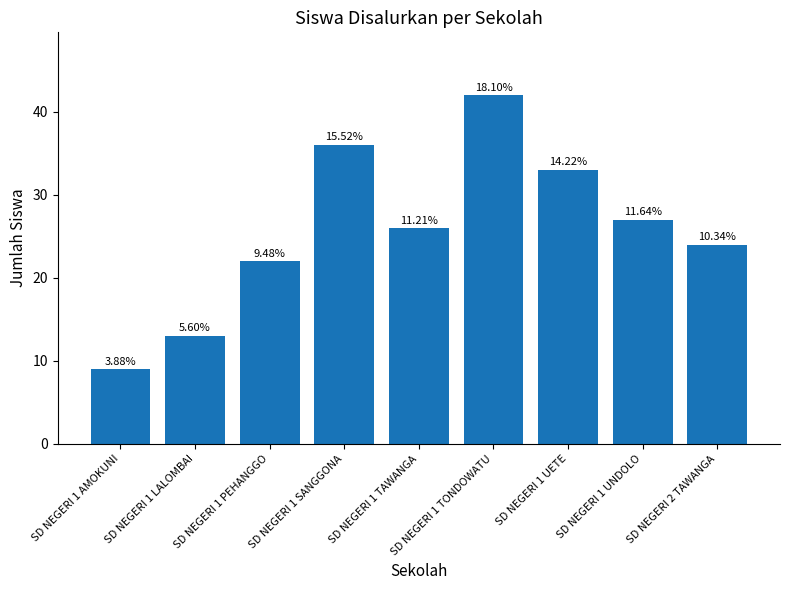

Rank the categories by value from lowest to highest.

SD NEGERI 1 AMOKUNI, SD NEGERI 1 LALOMBAI, SD NEGERI 1 PEHANGGO, SD NEGERI 2 TAWANGA, SD NEGERI 1 TAWANGA, SD NEGERI 1 UNDOLO, SD NEGERI 1 UETE, SD NEGERI 1 SANGGONA, SD NEGERI 1 TONDOWATU